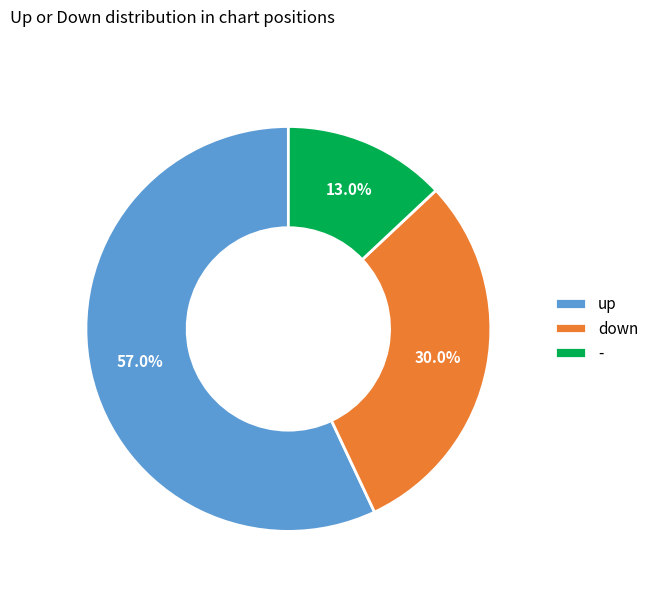

To the nearest percent, what is the difference between the down and - slice percentages?

17%